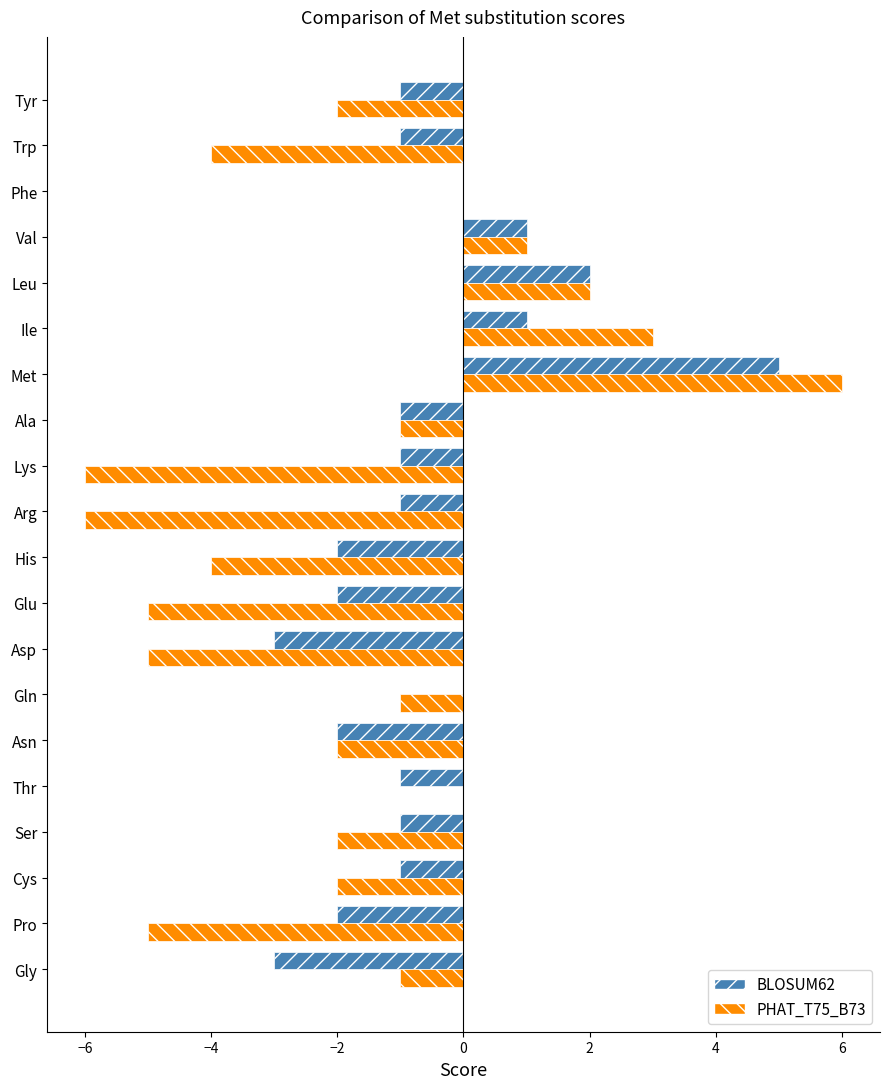

What is the sum of the BLOSUM62 values at Pro and Arg?

-3